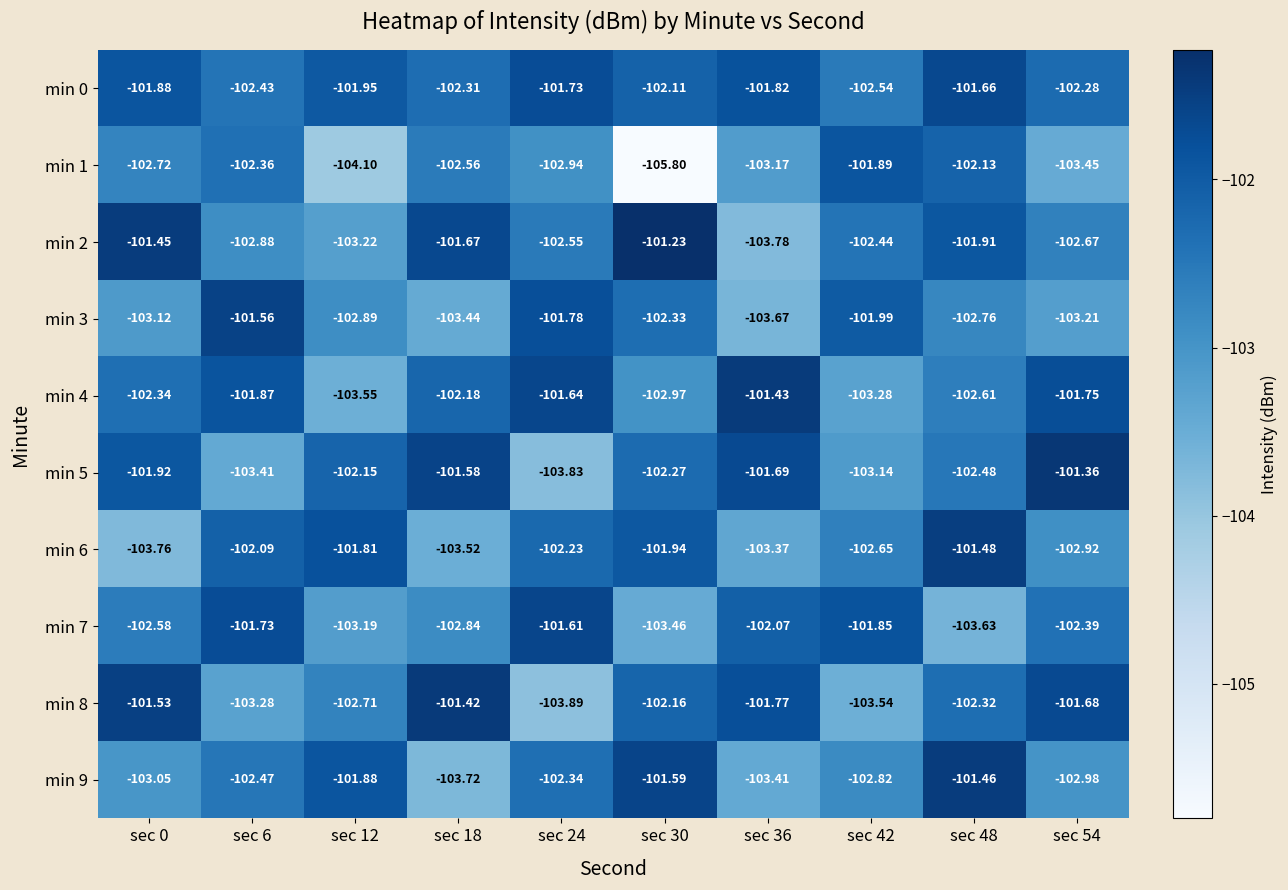

Which label corresponds to the largest value in the chart?

sec 30